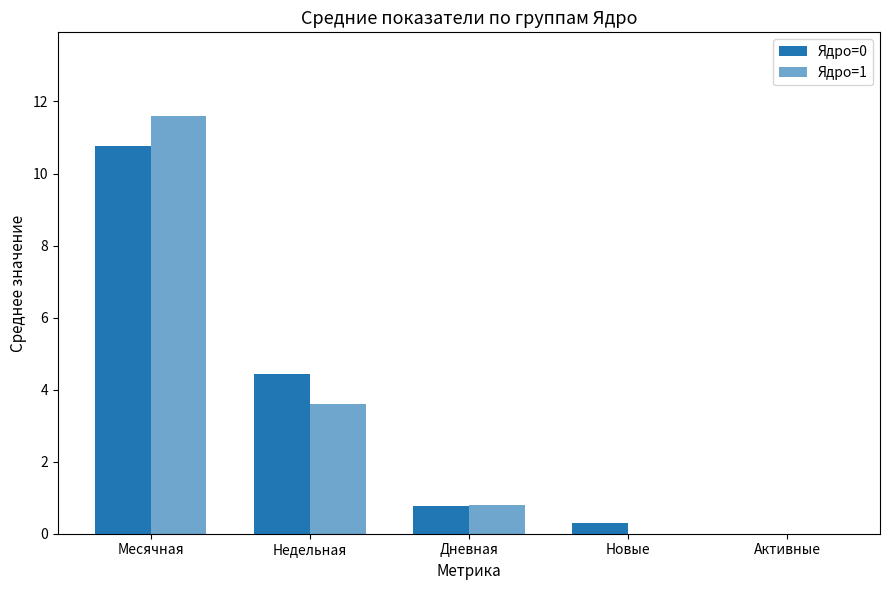

How many categories are shown in the chart?

5